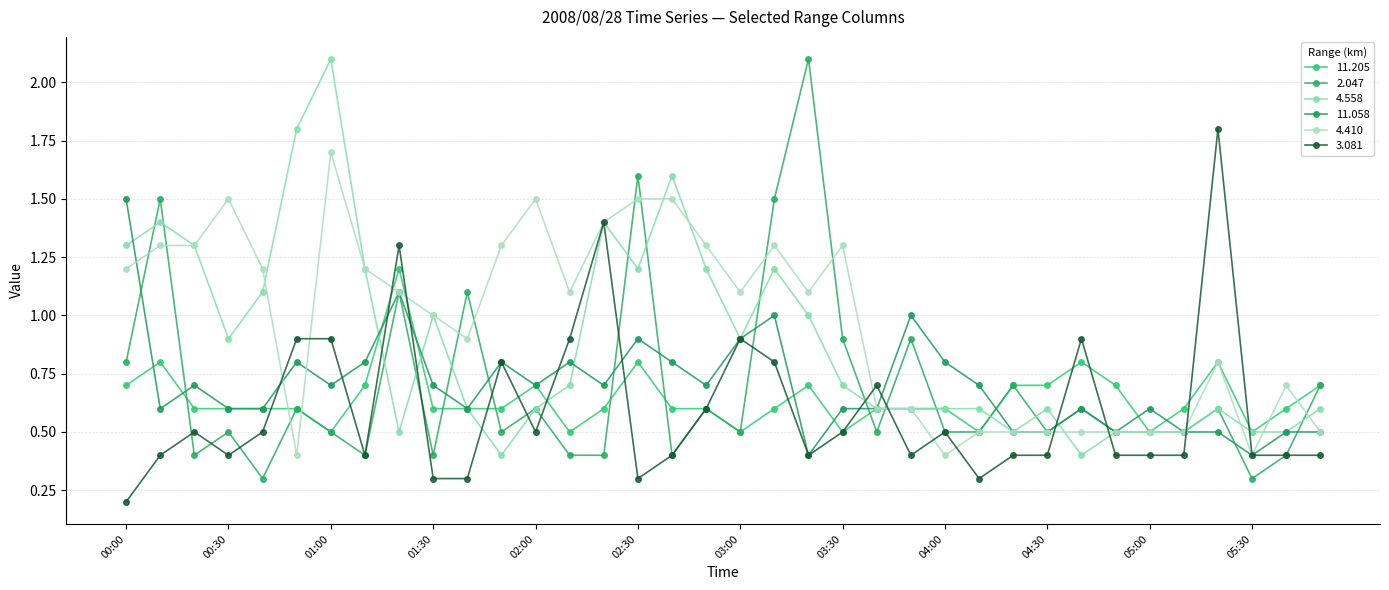

Reading right to left, transcribe all the data shown in this chart.

11.205: 0.7	0.6	0.5	0.8	0.6	0.5	0.7	0.8	0.7	0.7	0.5	0.6	0.6	0.6	0.5	0.7	0.6	0.5	0.6	0.6	0.8	0.6	0.5	0.7	0.6	0.6	0.6	1.2	0.7	0.5	0.6	0.6	0.6	0.6	0.8	0.7
2.047: 0.7	0.4	0.3	0.6	0.5	0.5	0.5	0.6	0.5	0.7	0.5	0.5	0.9	0.5	0.9	2.1	1.5	0.5	0.6	0.4	1.6	0.4	0.4	0.6	0.5	1.1	0.4	1.1	0.4	0.5	0.6	0.3	0.5	0.4	1.5	0.8
4.558: 0.6	0.5	0.5	0.6	0.5	0.5	0.5	0.4	0.6	0.5	0.6	0.6	0.6	0.6	0.7	1.0	1.2	0.9	1.2	1.6	1.2	1.4	0.7	0.6	0.4	0.6	1.0	0.5	1.2	2.1	1.8	1.1	0.9	1.3	1.4	1.3
11.058: 0.5	0.5	0.4	0.5	0.5	0.6	0.5	0.6	0.5	0.5	0.7	0.8	1.0	0.6	0.6	0.4	1.0	0.9	0.7	0.8	0.9	0.7	0.8	0.7	0.8	0.6	0.7	1.1	0.8	0.7	0.8	0.6	0.6	0.7	0.6	1.5
4.410: 0.5	0.7	0.4	0.8	0.5	0.5	0.5	0.5	0.5	0.5	0.5	0.4	0.6	0.6	1.3	1.1	1.3	1.1	1.3	1.5	1.5	1.4	1.1	1.5	1.3	0.9	1.0	1.1	1.2	1.7	0.4	1.2	1.5	1.3	1.3	1.2
3.081: 0.4	0.4	0.4	1.8	0.4	0.4	0.4	0.9	0.4	0.4	0.3	0.5	0.4	0.7	0.5	0.4	0.8	0.9	0.6	0.4	0.3	1.4	0.9	0.5	0.8	0.3	0.3	1.3	0.4	0.9	0.9	0.5	0.4	0.5	0.4	0.2